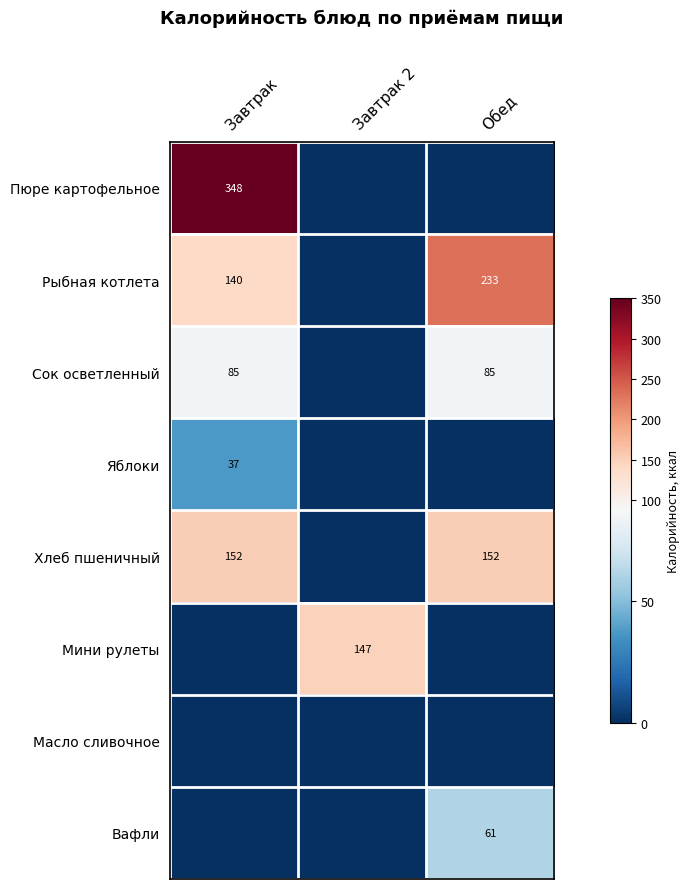

Is it true that Мини рулеты equals 147 at Завтрак 2?

True